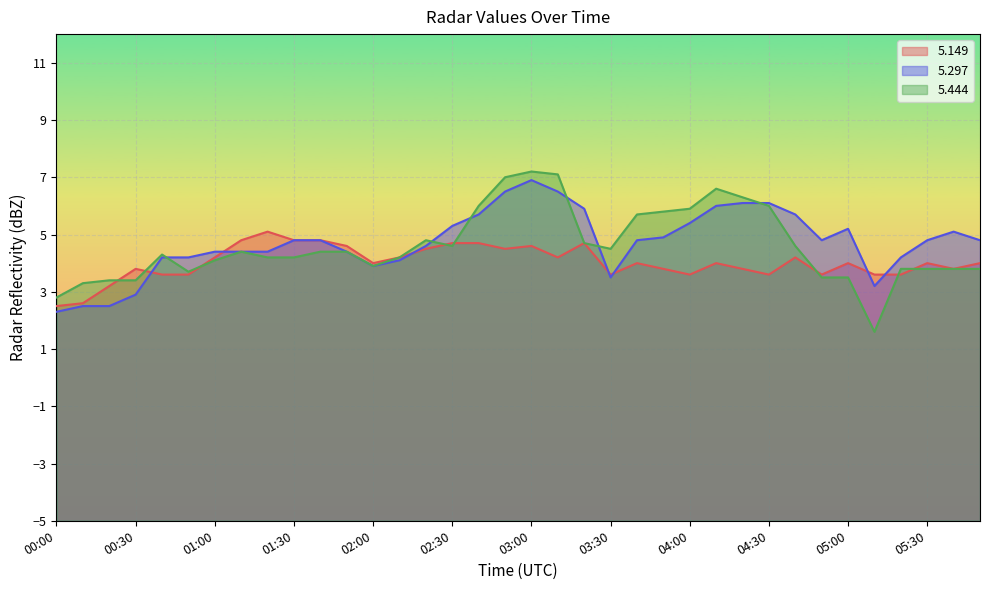

Which series has the widest spread of values?

5.444